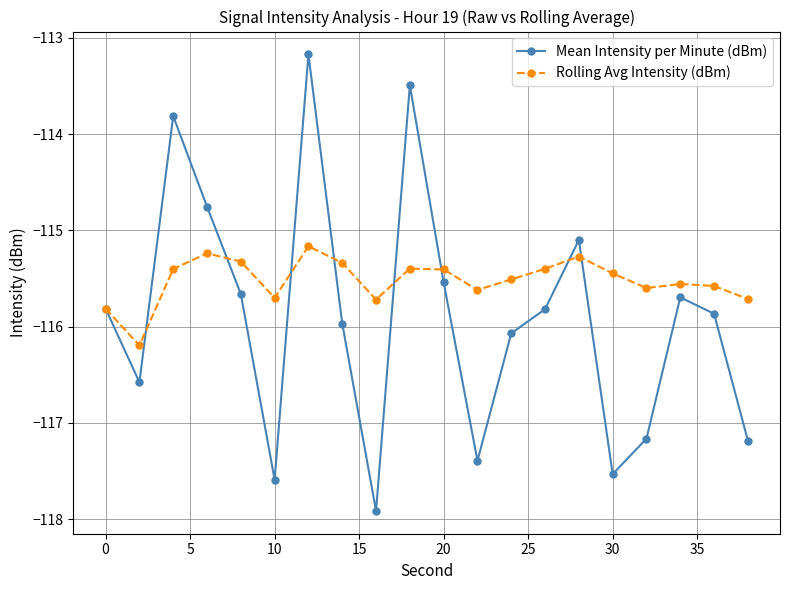

List the series in order of their peak value, lowest first.

Rolling Avg Intensity (dBm), Mean Intensity per Minute (dBm)